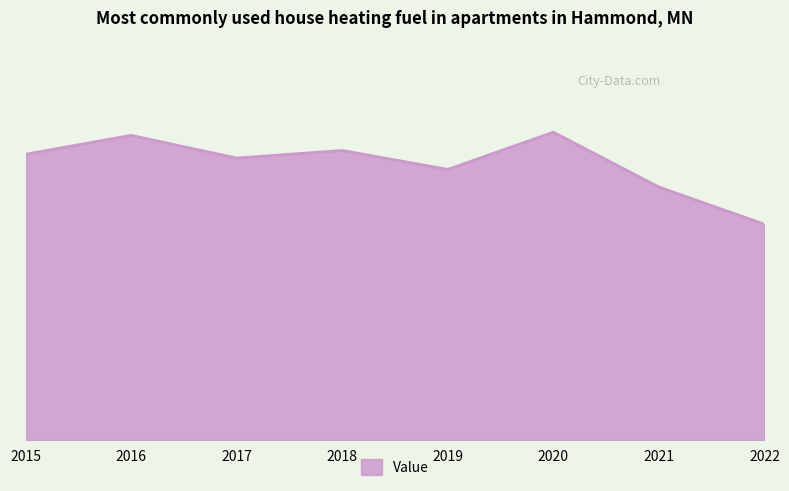

How many categories are shown in the chart?

8